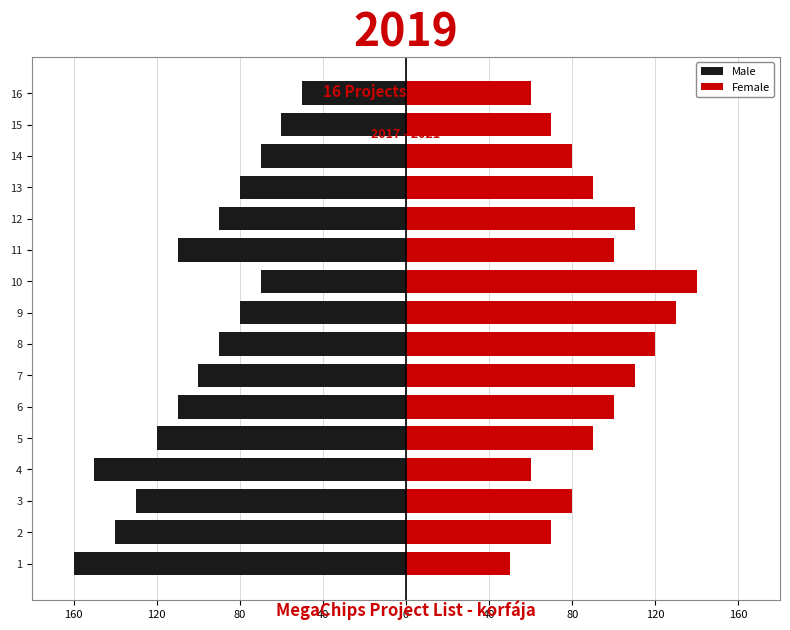

What is the difference between the maximum and second lowest values in the Male series?

100